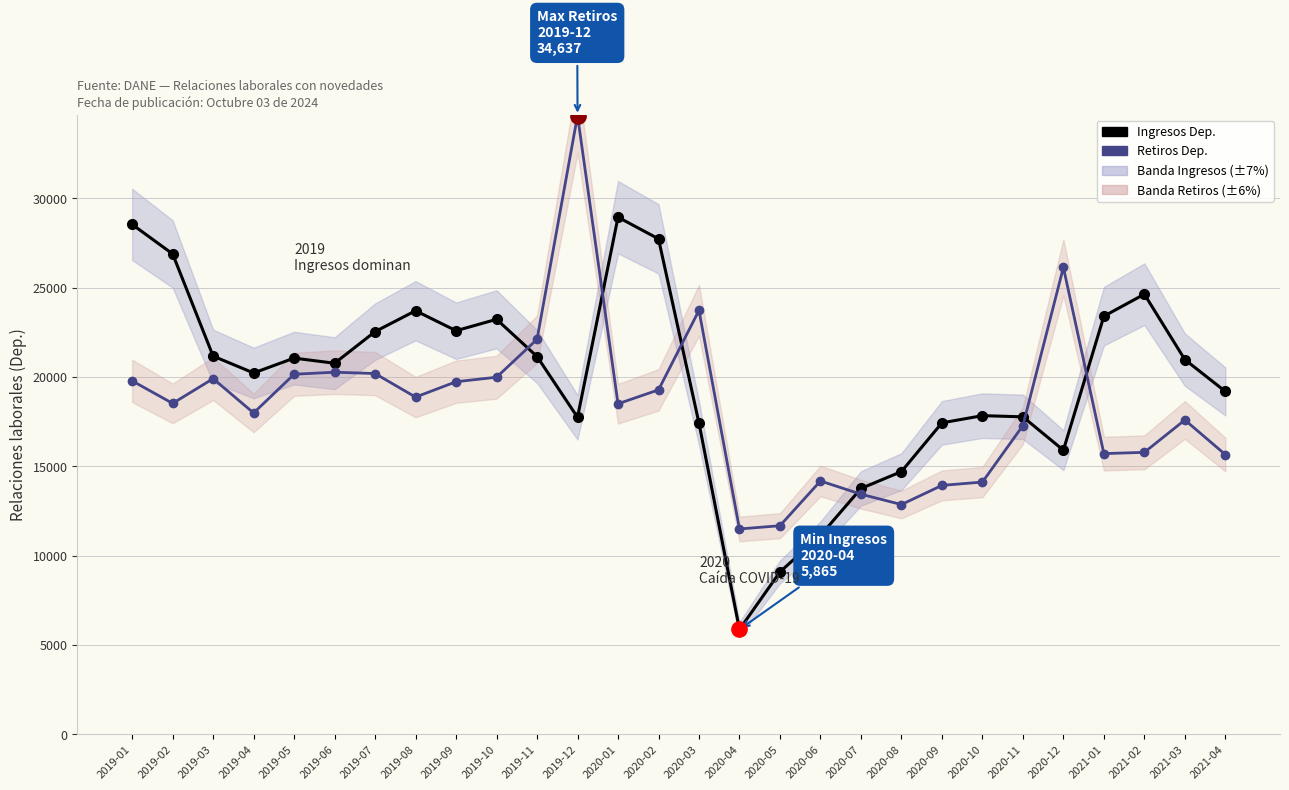

What is the difference between the second highest and minimum values in the Retiros Dep. series?

14643.7